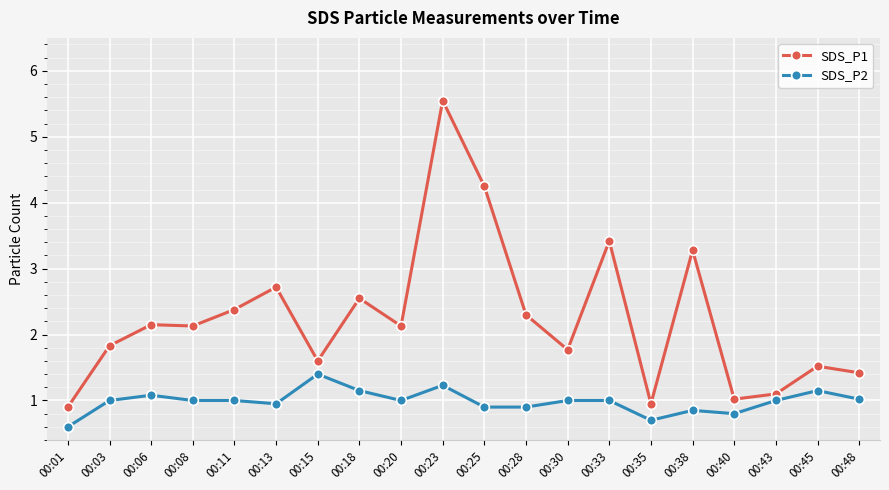

List the series in order of their peak value, lowest first.

SDS_P2, SDS_P1